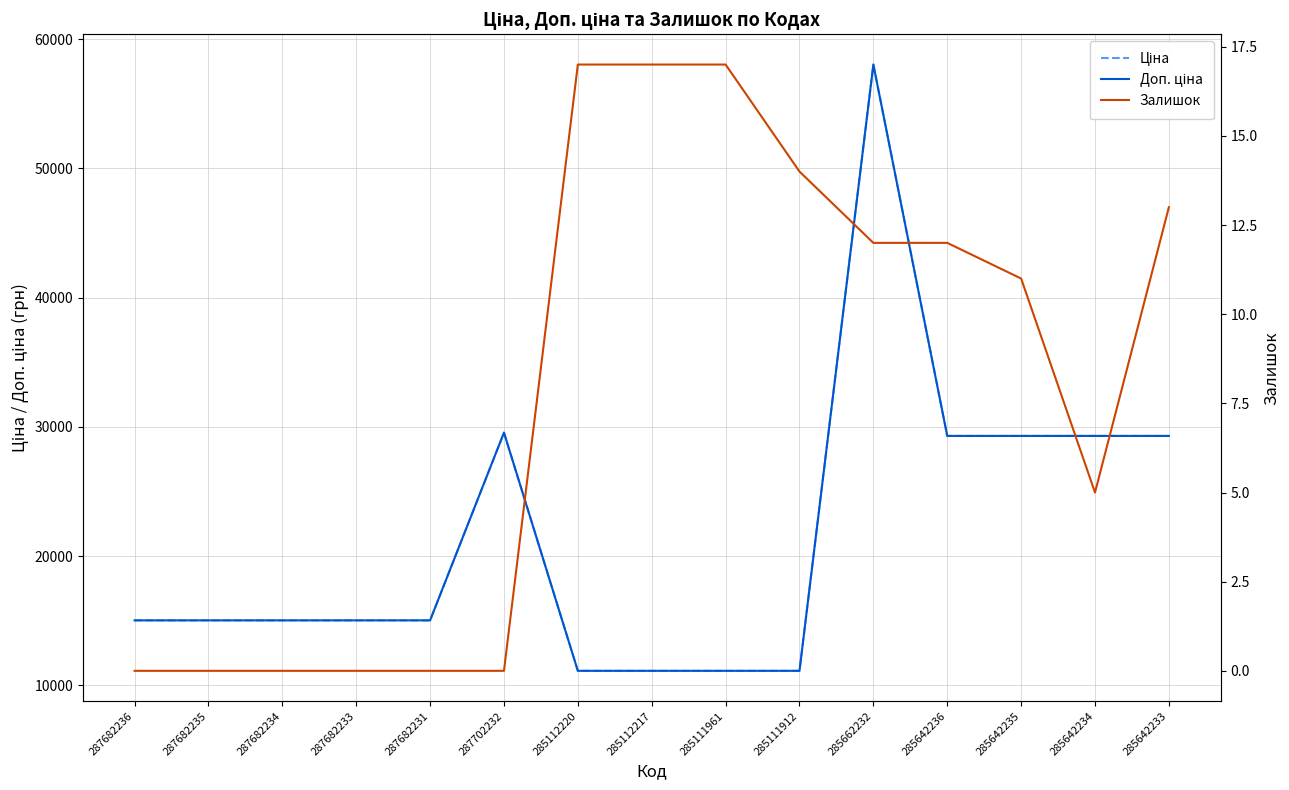

Reading right to left, what are all the values shown in this chart?

Ціна: 29294.9	29294.9	29294.9	29294.9	58037.0	11113.6	11113.6	11113.6	11113.6	29548.9	15019.2	15019.2	15019.2	15019.2	15019.2
Доп. ціна: 29294.9	29294.9	29294.9	29294.9	58037.0	11113.6	11113.6	11113.6	11113.6	29548.9	15019.2	15019.2	15019.2	15019.2	15019.2
Залишок: 13.0	5.0	11.0	12.0	12.0	14.0	17.0	17.0	17.0	0.0	0.0	0.0	0.0	0.0	0.0